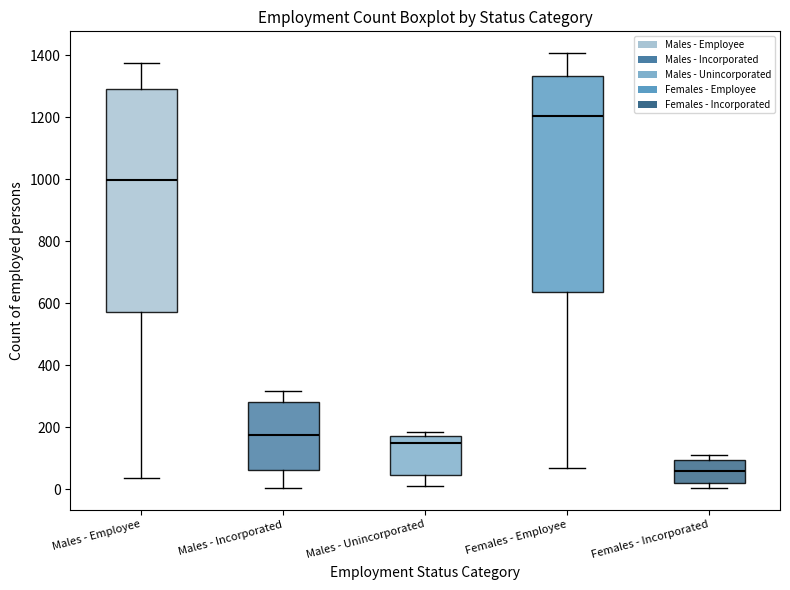

Reading left to right, transcribe this box plot: for each box, give where its median line is, the range the box spans, and where its two whiskers end, as read against the y-axis. The values are not printed on the chart, so give them approximately, as read against the axis.

Males - Employee: median 1000, box 580 to 1300, whiskers 40 to 1380
Males - Incorporated: median 180, box 60 to 280, whiskers 0 to 320
Males - Unincorporated: median 140, box 40 to 180, whiskers 20 to 180 (just above the box's upper edge)
Females - Employee: median 1200, box 640 to 1340, whiskers 60 to 1400
Females - Incorporated: median 60, box 20 to 100, whiskers 0 to 120